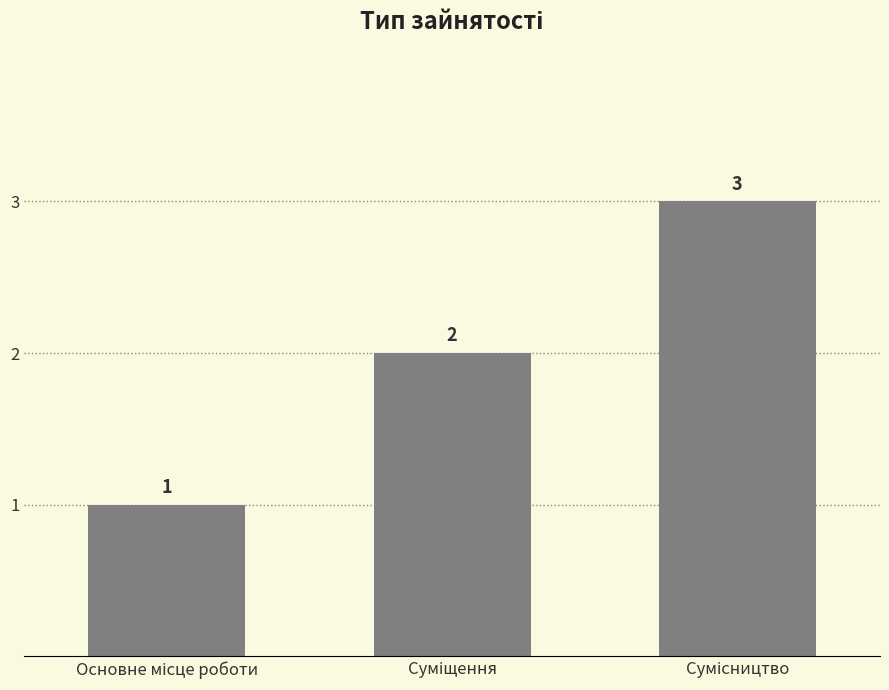

What is the sum of all values?

6